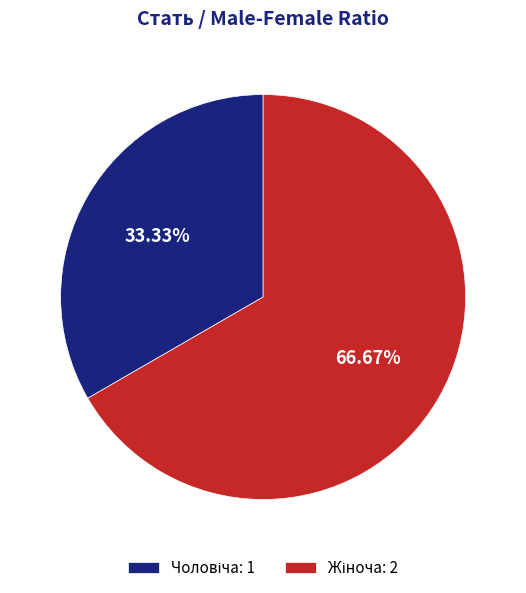

Is there a majority slice in this chart?

Yes